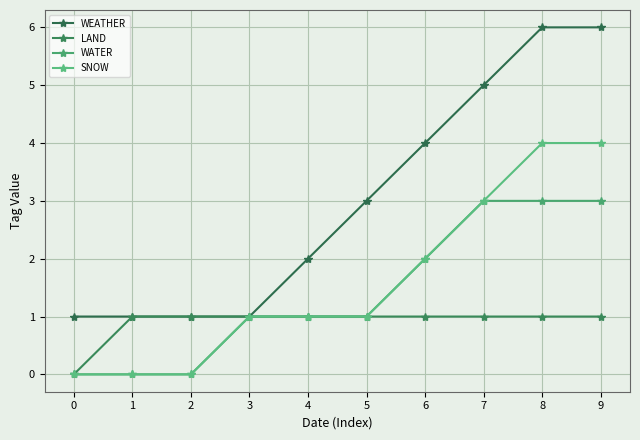

What is the sum of the LAND values at 3 and 7?

2